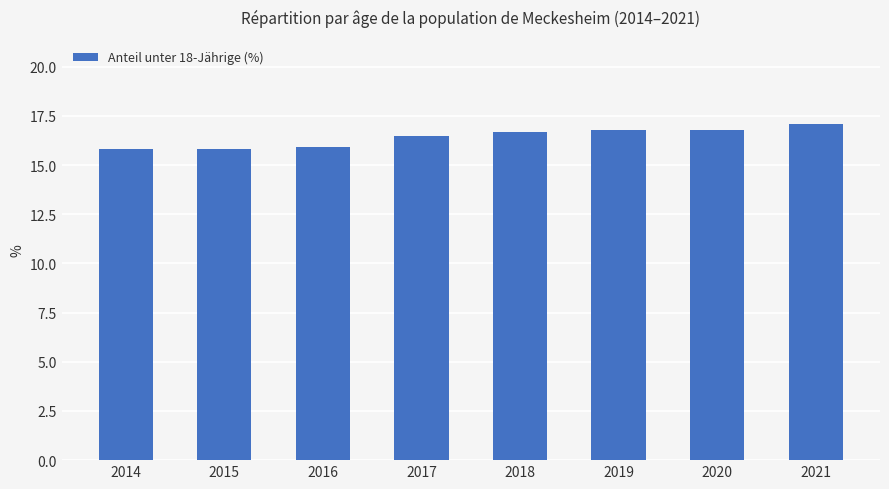

What is the smallest value displayed?

15.8